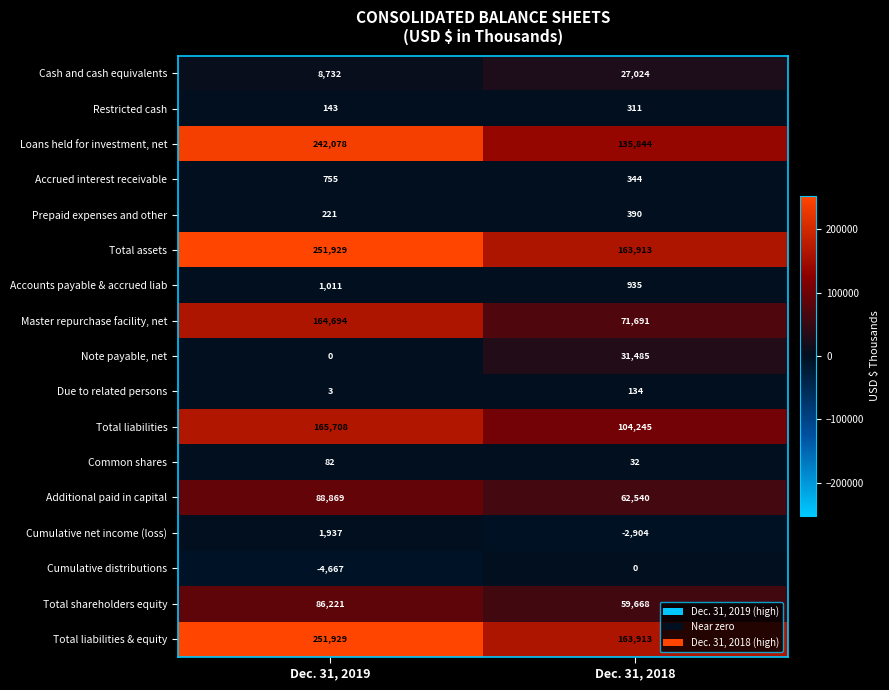

Rank the categories by Cumulative net income (loss) value from highest to lowest.

Dec. 31, 2019, Dec. 31, 2018